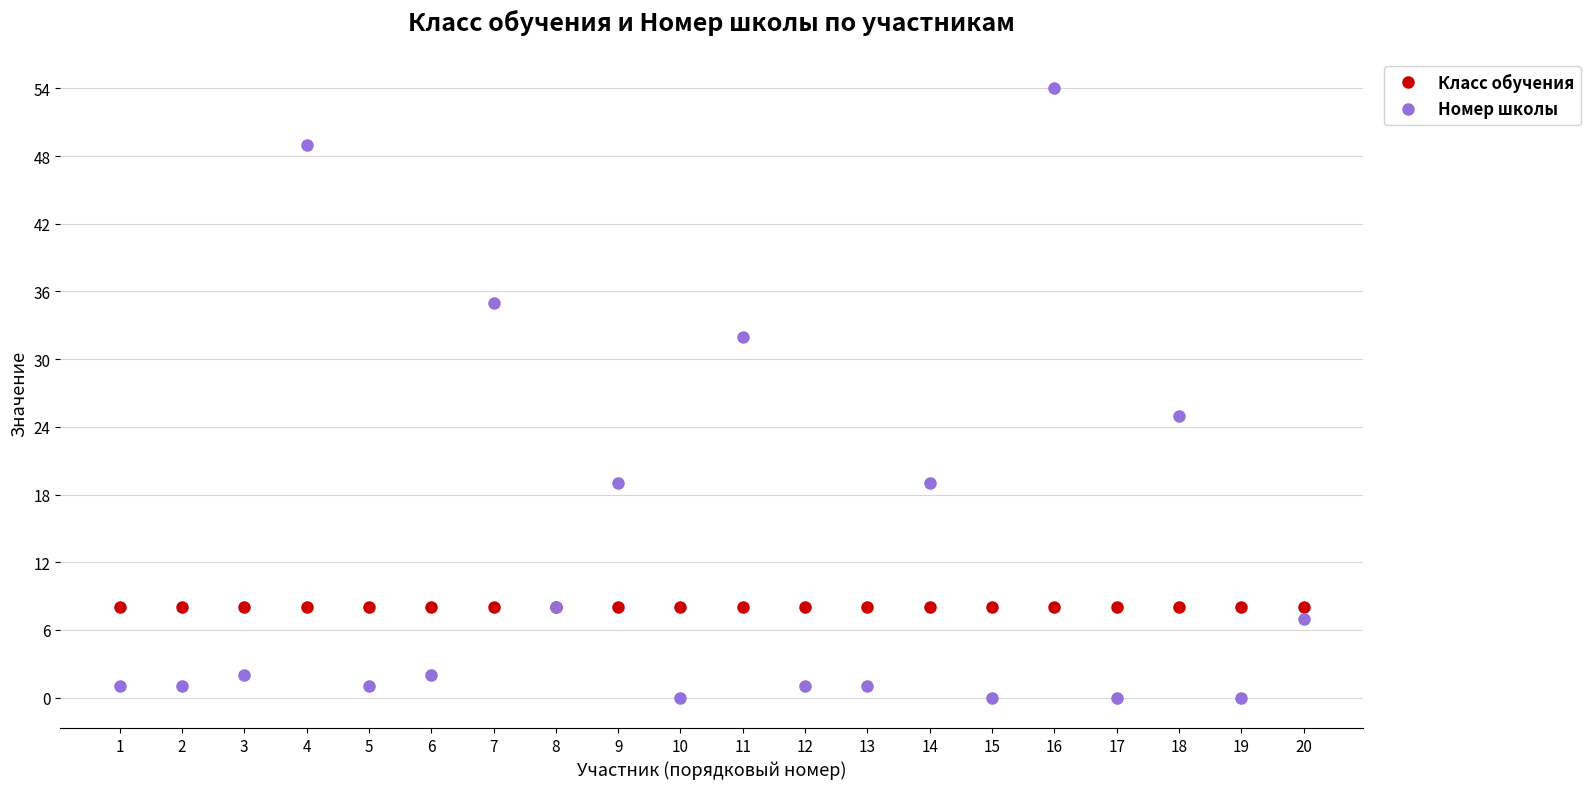

What is the difference between the maximum and minimum values in the Номер школы series?

54